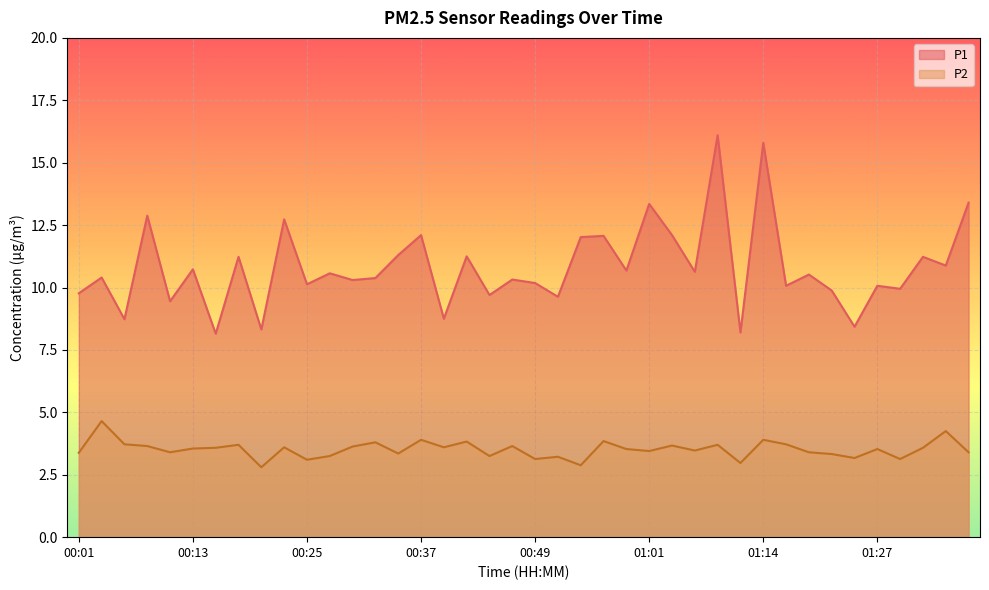

Is the value of P1 at 00:37 greater than the value of P2 at 00:37?

Yes